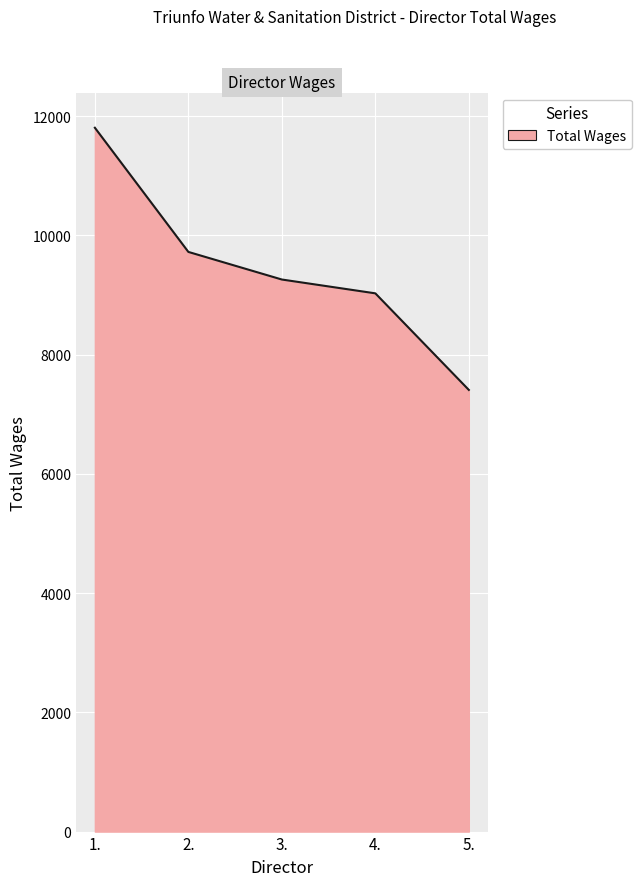

Which category has the lowest value across all series?

5.